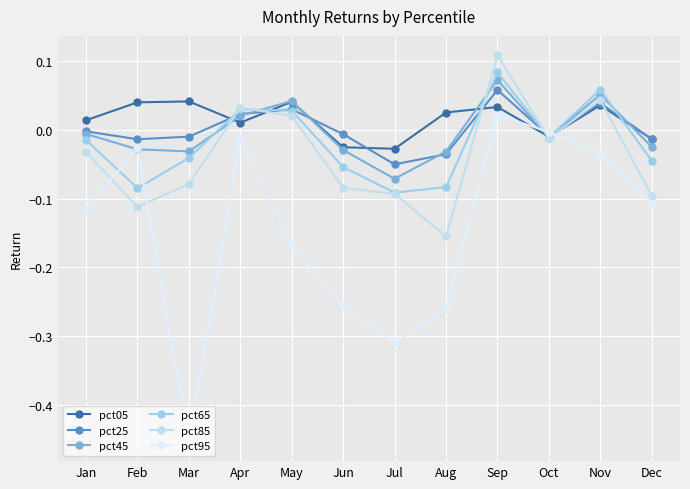

How many data points in pct65 are less than 0?

8